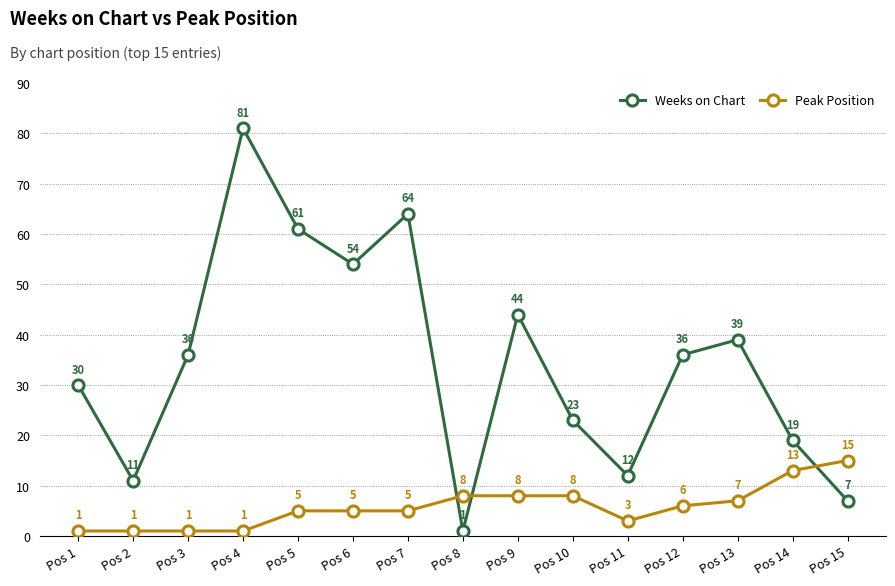

Reading left to right, list all the values displayed in this chart.

Weeks on Chart: Pos 1=30	Pos 2=11	Pos 3=36	Pos 4=81	Pos 5=61	Pos 6=54	Pos 7=64	Pos 8=1	Pos 9=44	Pos 10=23	Pos 11=12	Pos 12=36	Pos 13=39	Pos 14=19	Pos 15=7
Peak Position: Pos 1=1	Pos 2=1	Pos 3=1	Pos 4=1	Pos 5=5	Pos 6=5	Pos 7=5	Pos 8=8	Pos 9=8	Pos 10=8	Pos 11=3	Pos 12=6	Pos 13=7	Pos 14=13	Pos 15=15